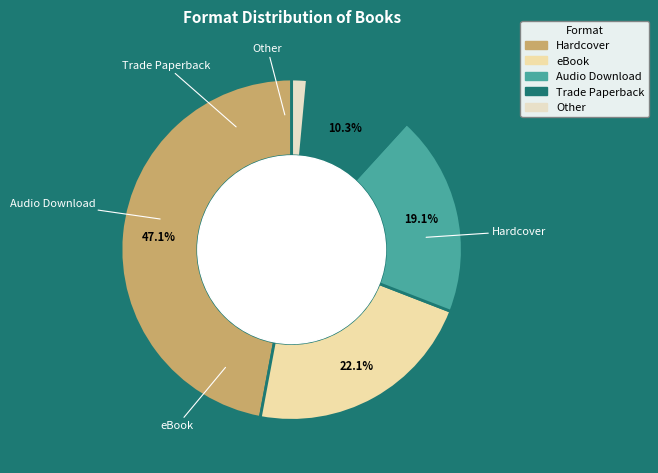

Is there any slice that represents more than half of the pie?

No